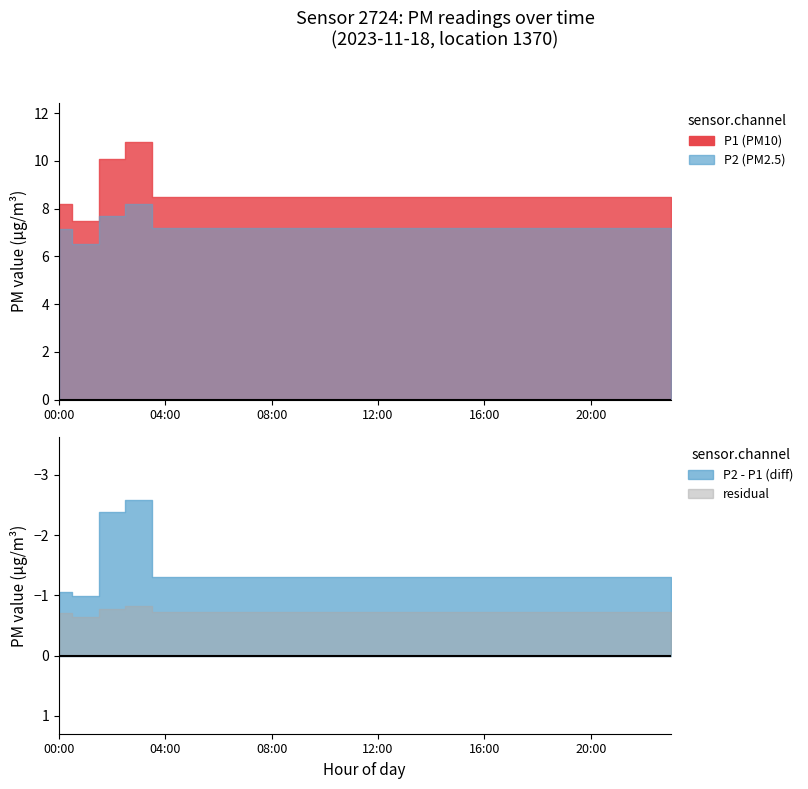

True or false: P1 and P2 intersect in this chart.

False